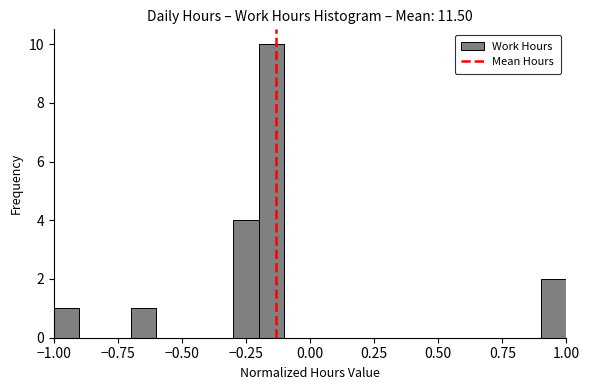

Around what value on the x-axis is the tallest bar? Give the approximate position of its centre, as read against the axis.

-0.15